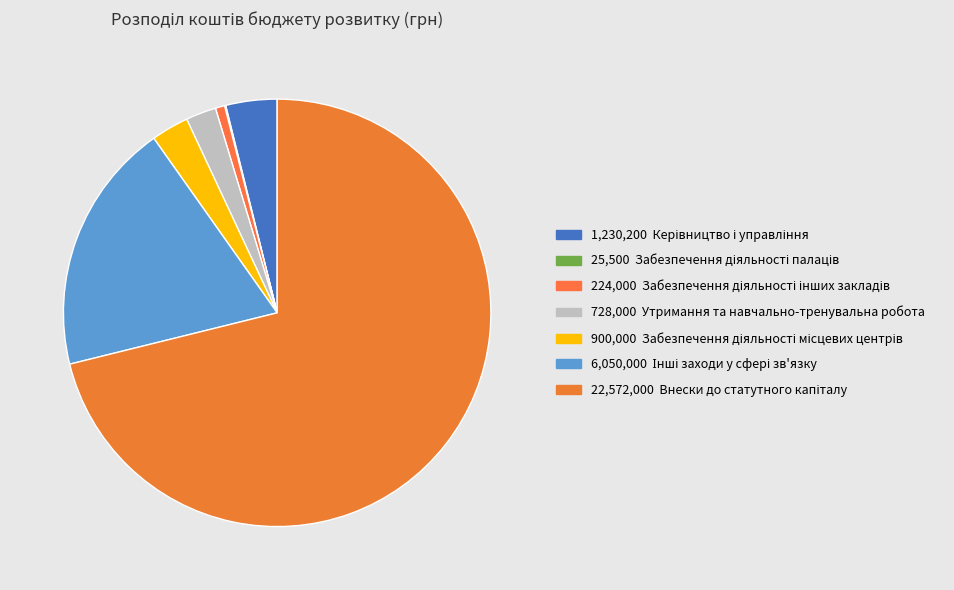

How many segments does this pie chart have?

7